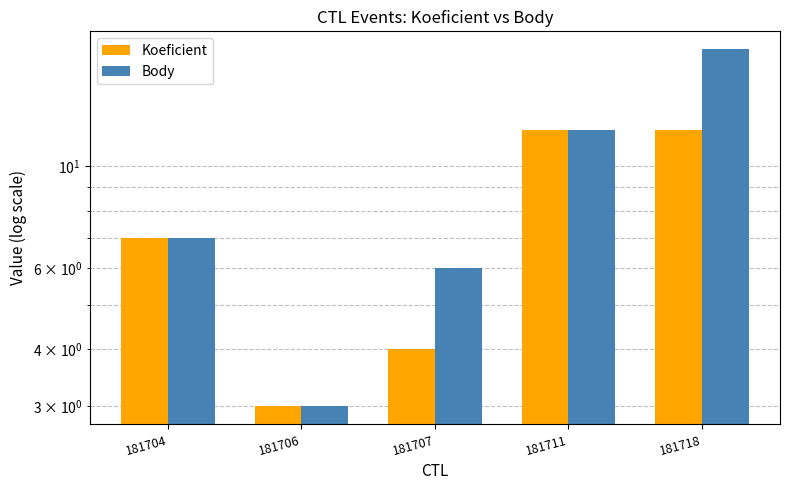

At which label does Body first exceed 7?

181711